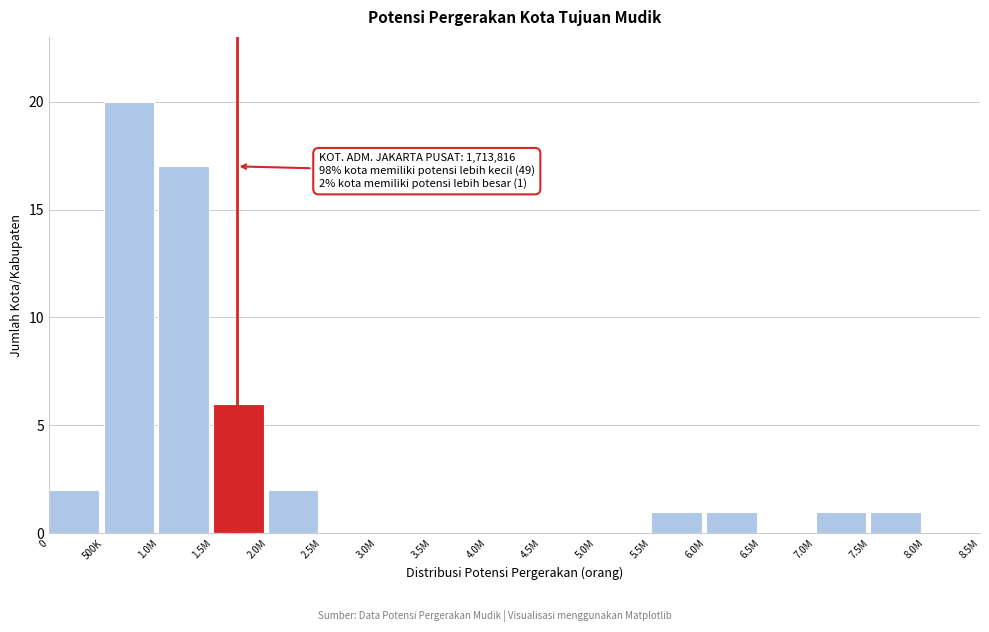

Reading left to right, extract all data points from this chart.

0=2	500K=20	1.0M=17	1.5M=6	2.0M=2	2.5M=0	3.0M=0	3.5M=0	4.0M=0	4.5M=0	5.0M=0	5.5M=1	6.0M=1	6.5M=0	7.0M=1	7.5M=1	8.0M=0